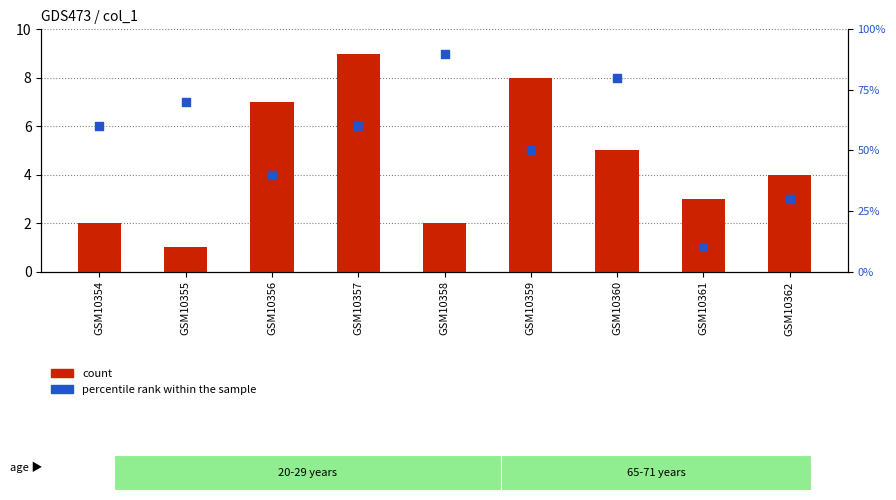

Which series has the largest Y range (max minus min)?

count